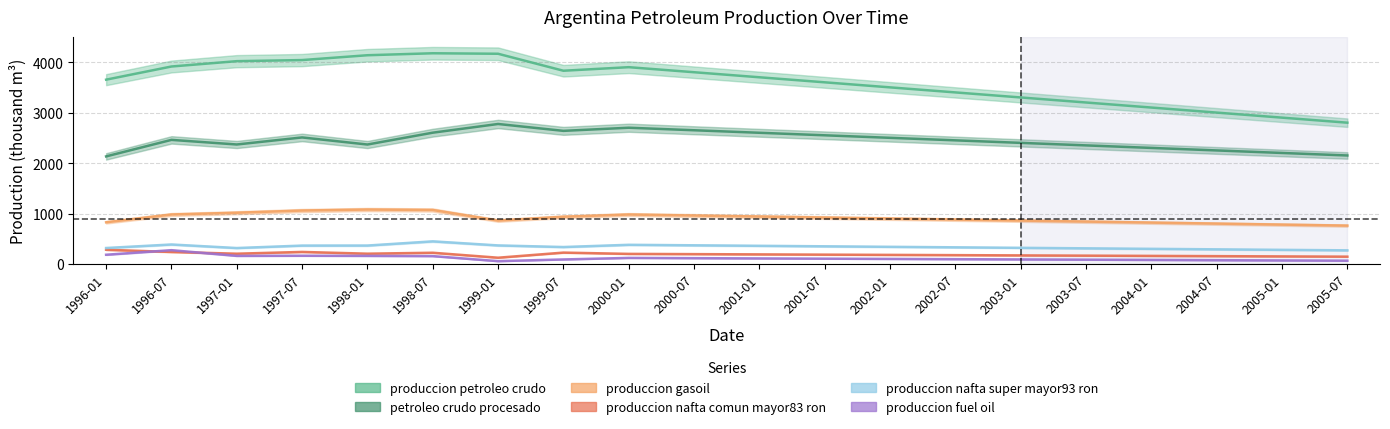

What is the lowest value of the petroleo_crudo_procesado series?

2131.6